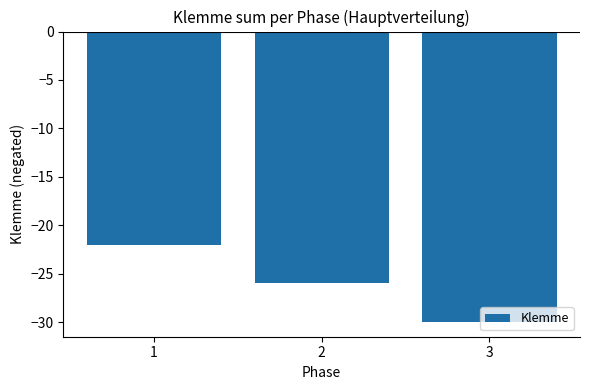

Where is the data nearest to the value -26?

2